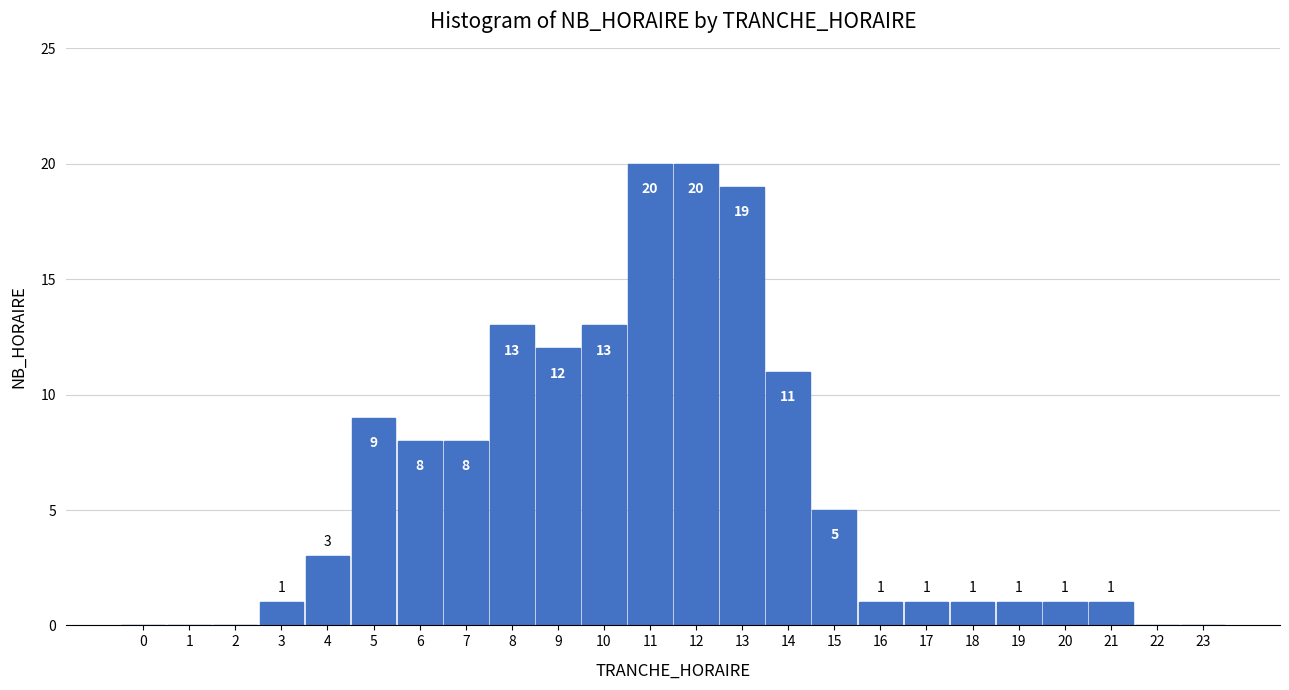

Reading left to right, transcribe all the data shown in this chart.

0=0	1=0	2=0	3=1	4=3	5=9	6=8	7=8	8=13	9=12	10=13	11=20	12=20	13=19	14=11	15=5	16=1	17=1	18=1	19=1	20=1	21=1	22=0	23=0